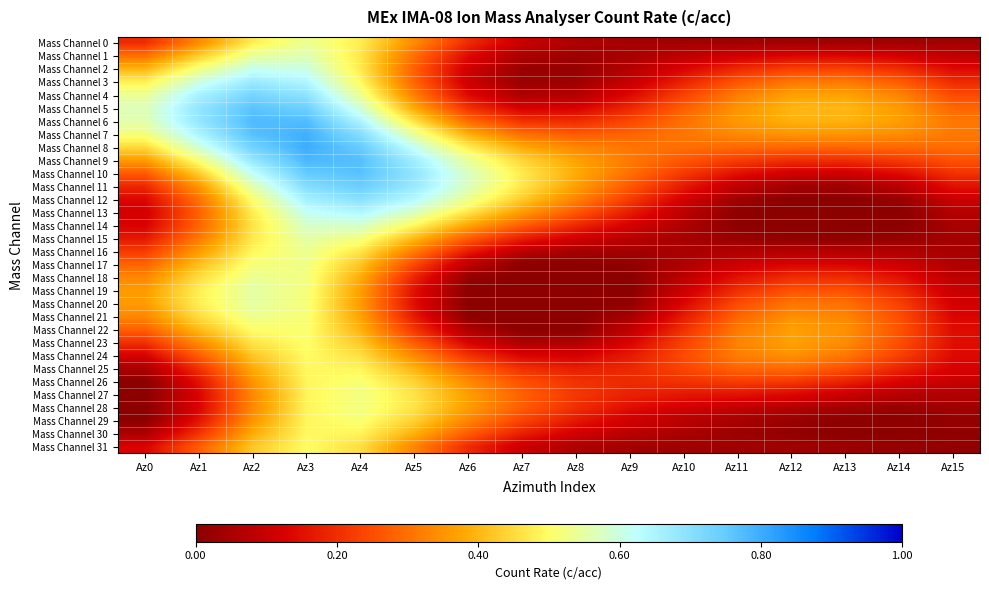

What is the spread (max minus min) of values at Az15?

0.3